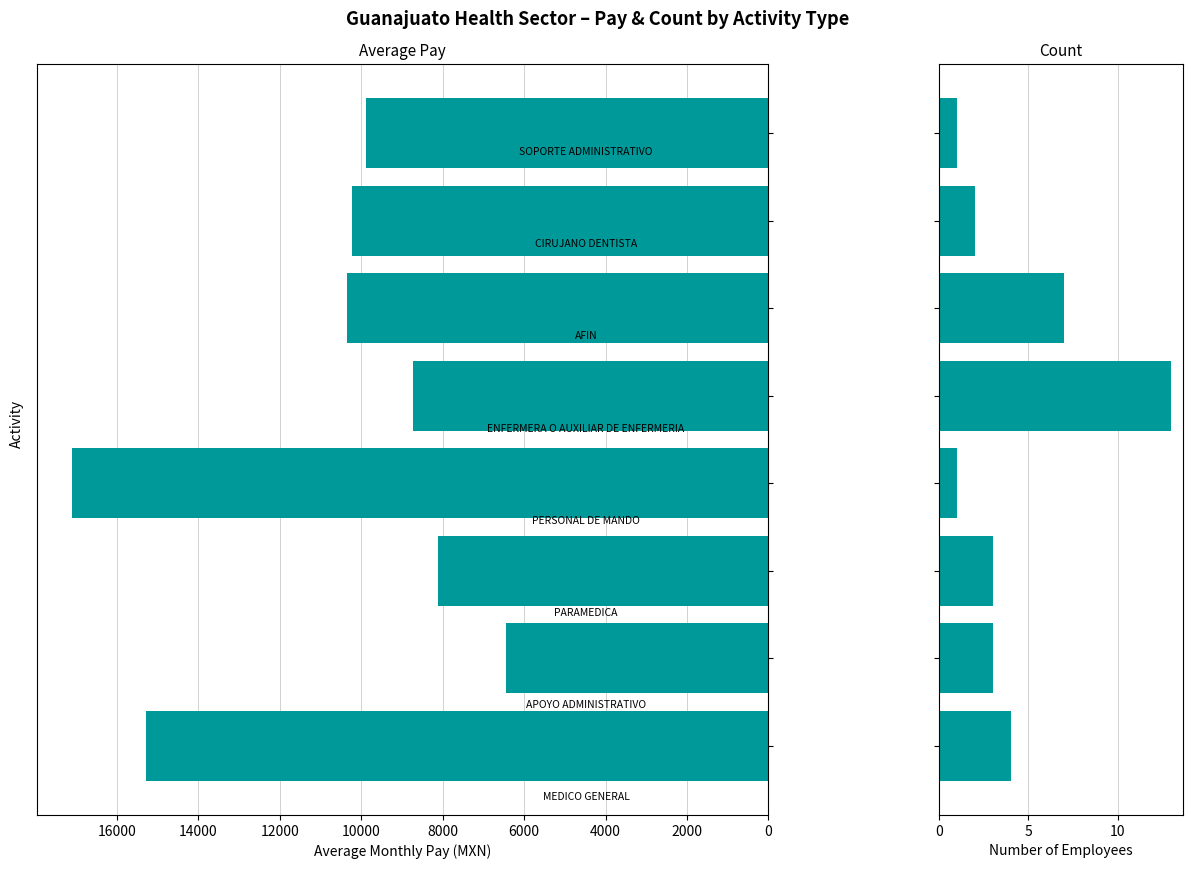

How many values in the Average Pay series exceed 10228?

4